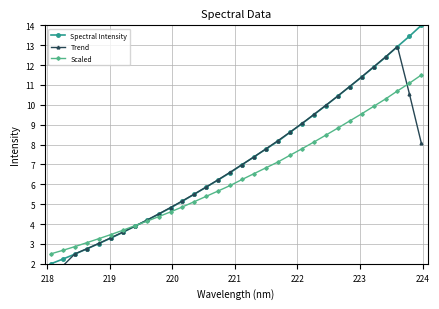

What is the minimum value for Scaled?

2.5